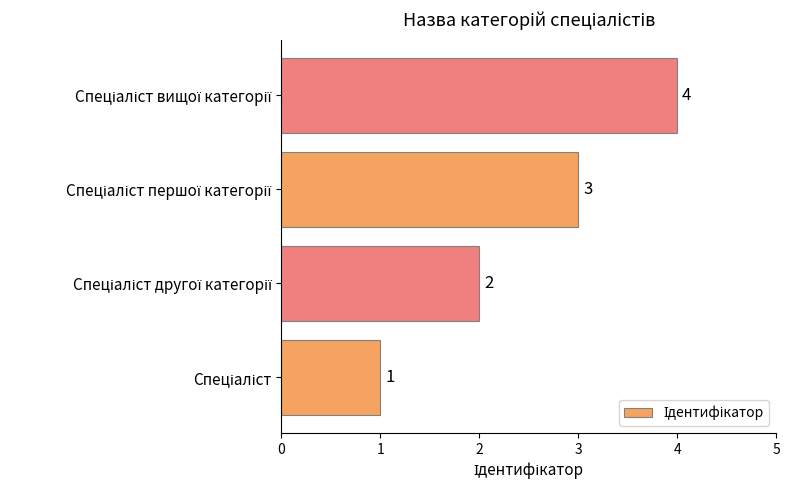

What is the sum of all values?

10